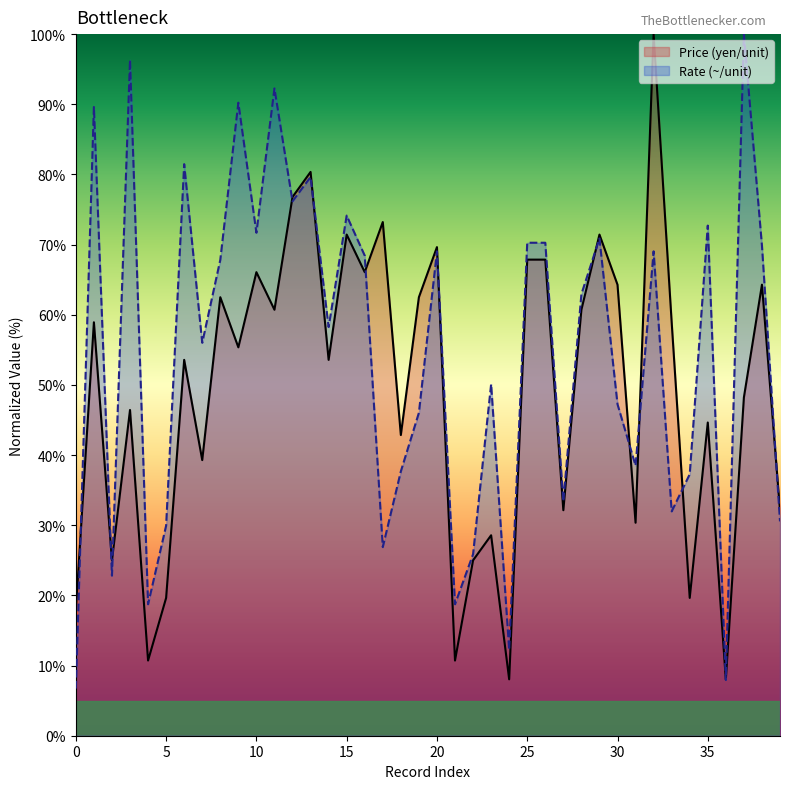

At which category is the sum across all series the highest?

33